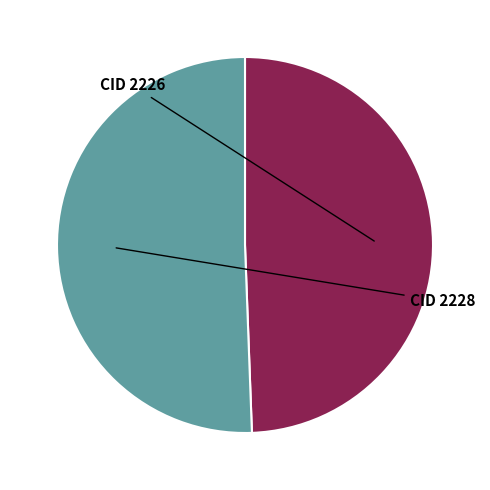

What is the largest slice in the pie chart?

CID 2228